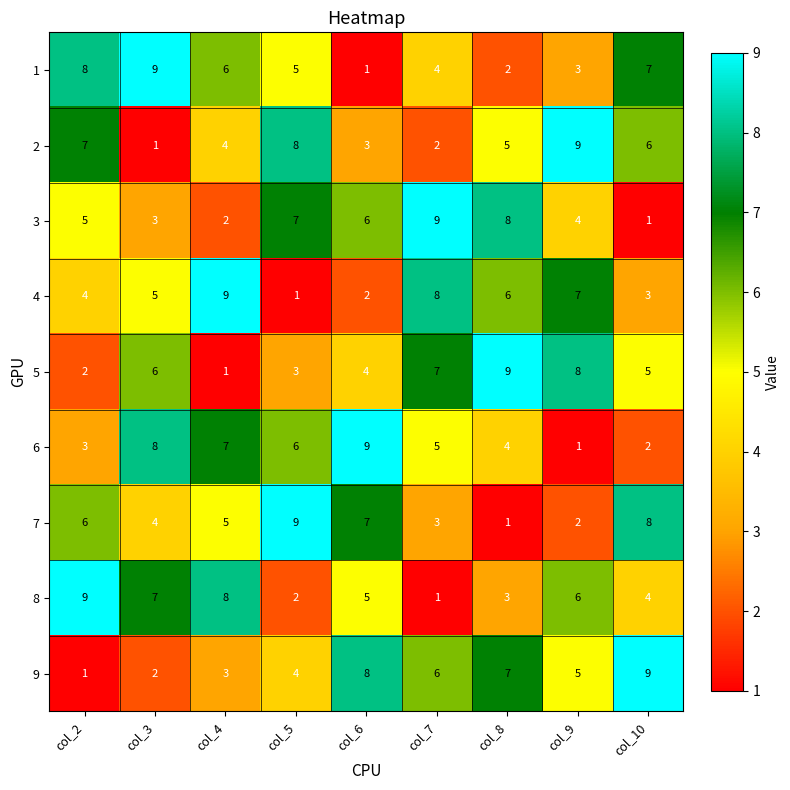

The value of 3 at col_5 is 10. True or false?

False